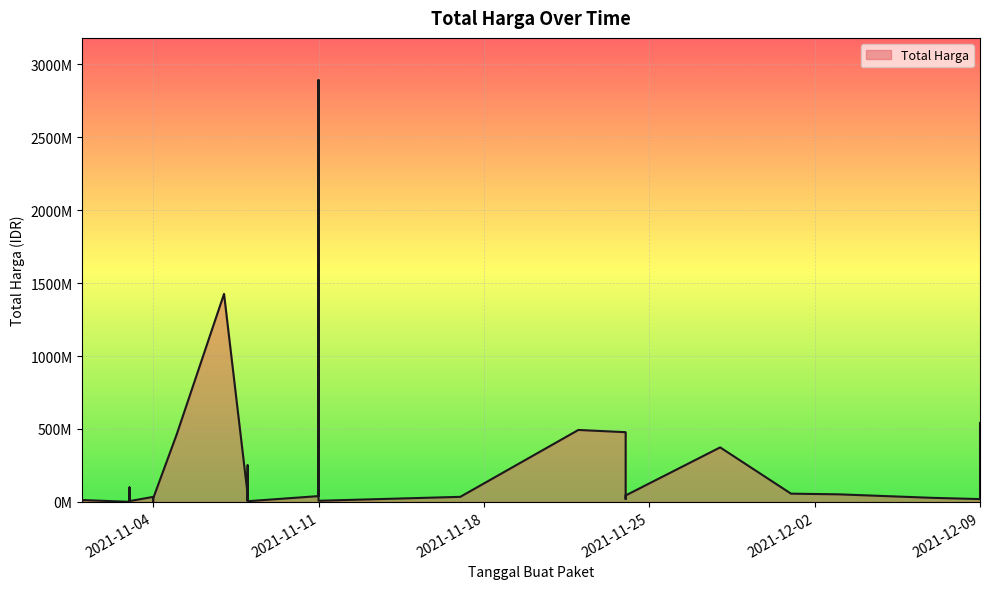

How many interior local valleys (lower than both neighbors) does the data have?

11